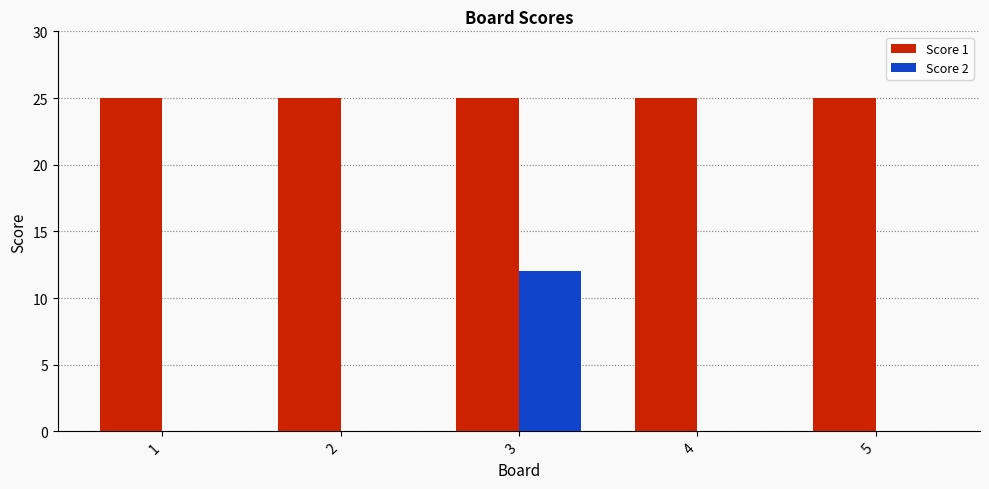

Which series has the widest spread of values?

Score 2